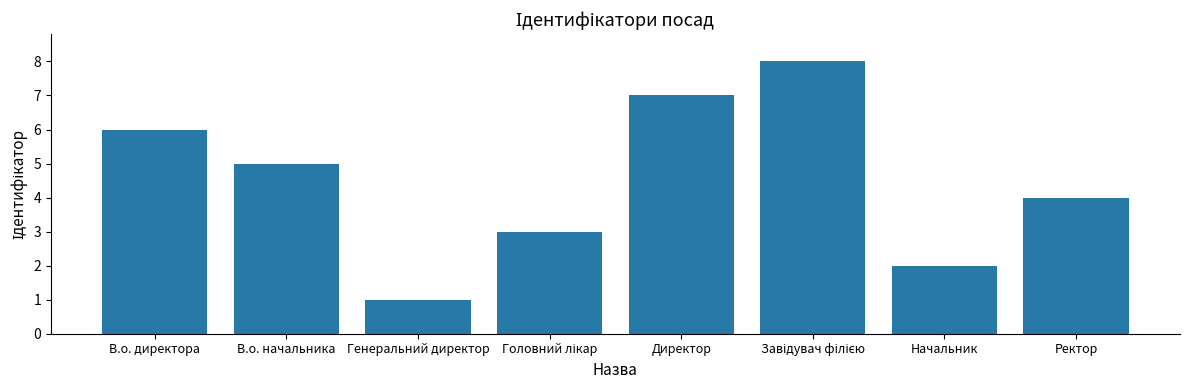

Reading right to left, what are all the values shown in this chart?

4	2	8	7	3	1	5	6